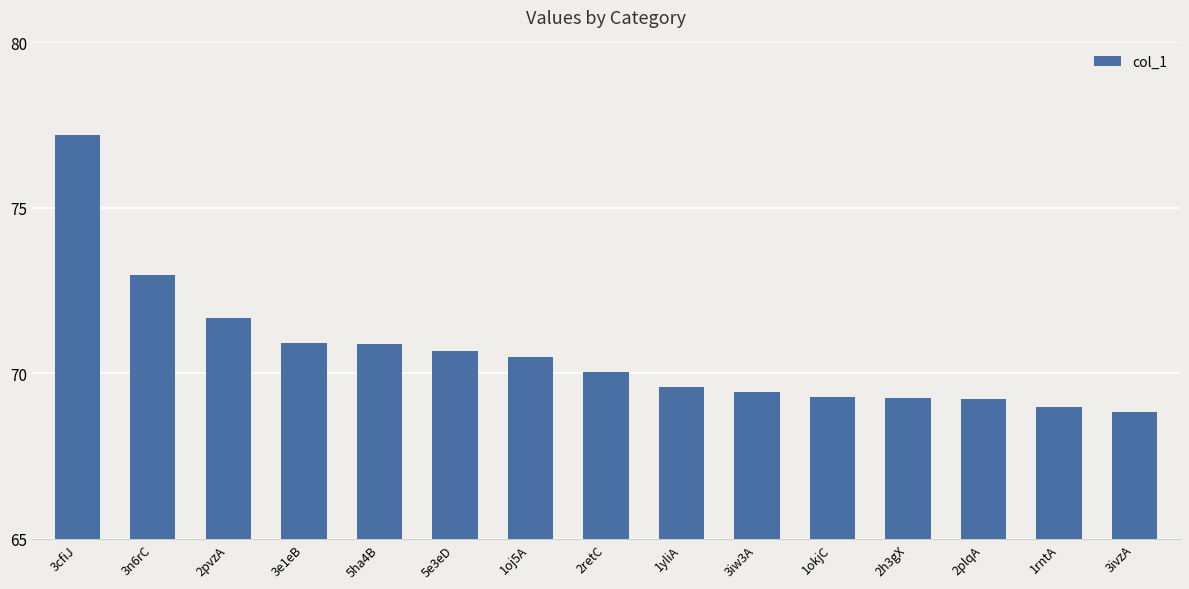

What is the difference between the values at 3ivzA and 3iw3A?

0.6